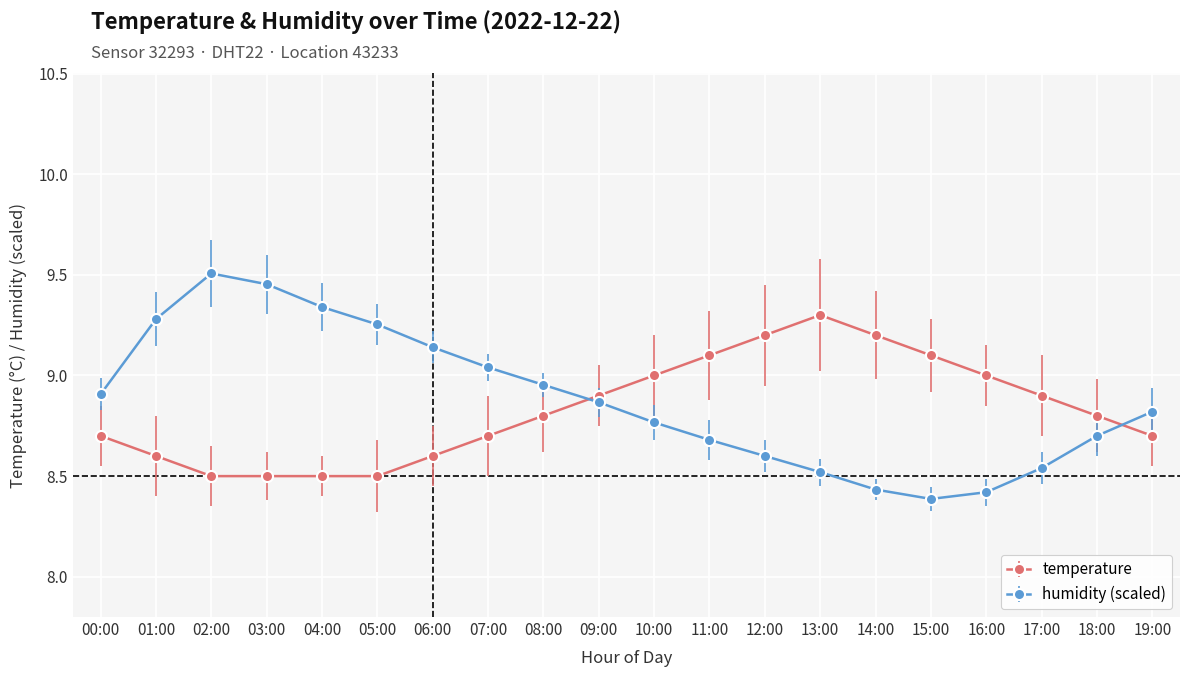

The value of temperature at 04:00 is 14.6. True or false?

False